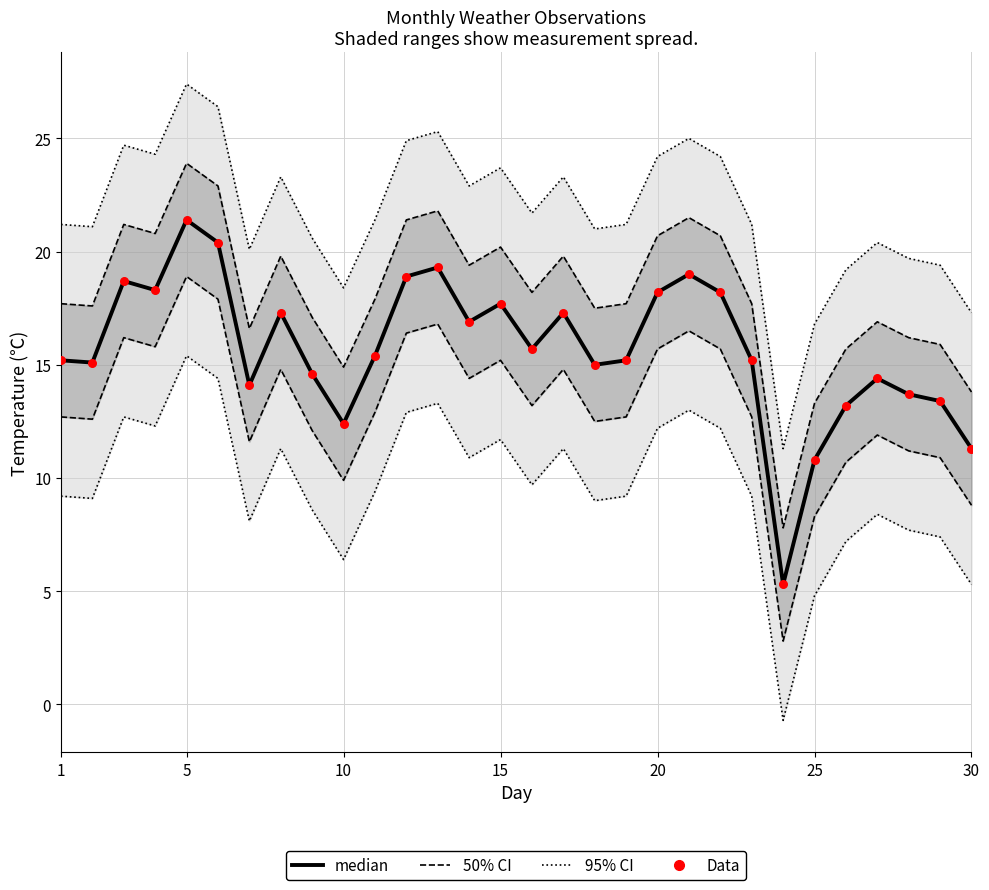

At how many categories does at least one series exceed 14?

23